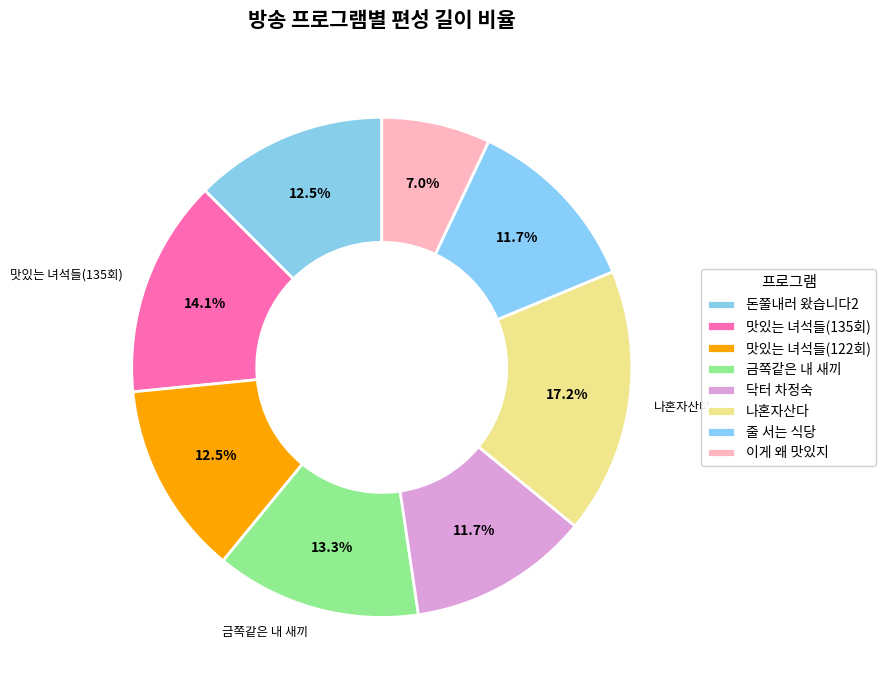

What is the change in value from 나혼자산다 to 이게 왜 맛있지?

-65